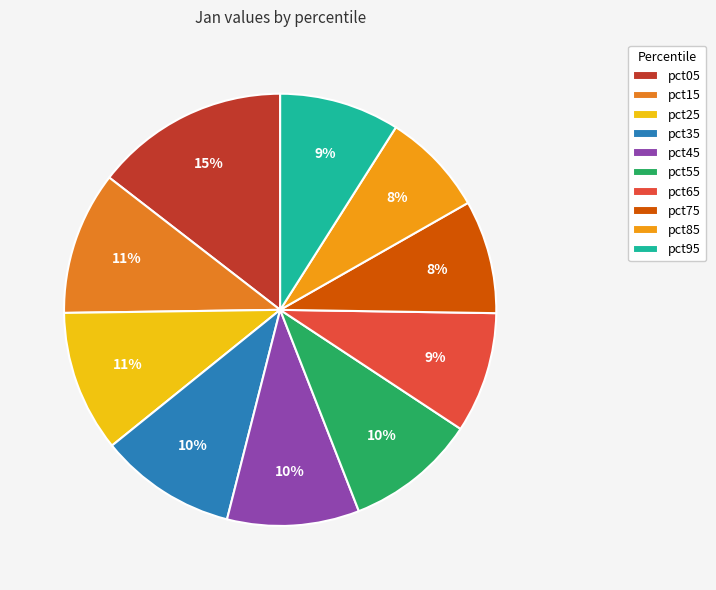

Rank the categories by value from highest to lowest.

pct05, pct15, pct25, pct35, pct45, pct55, pct65, pct95, pct75, pct85